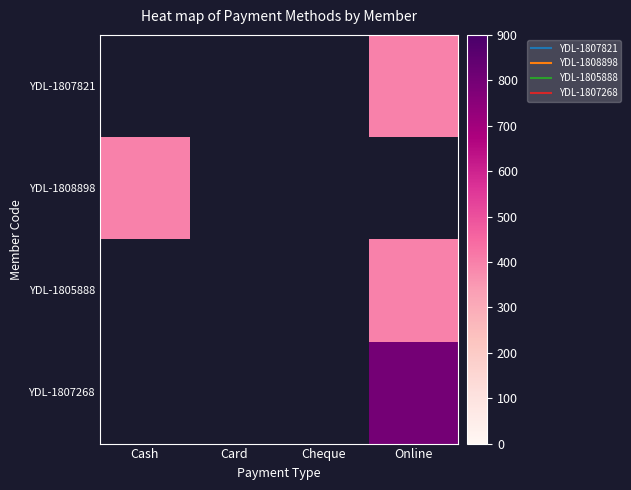

What is the maximum value for YDL-1808898?

400.0